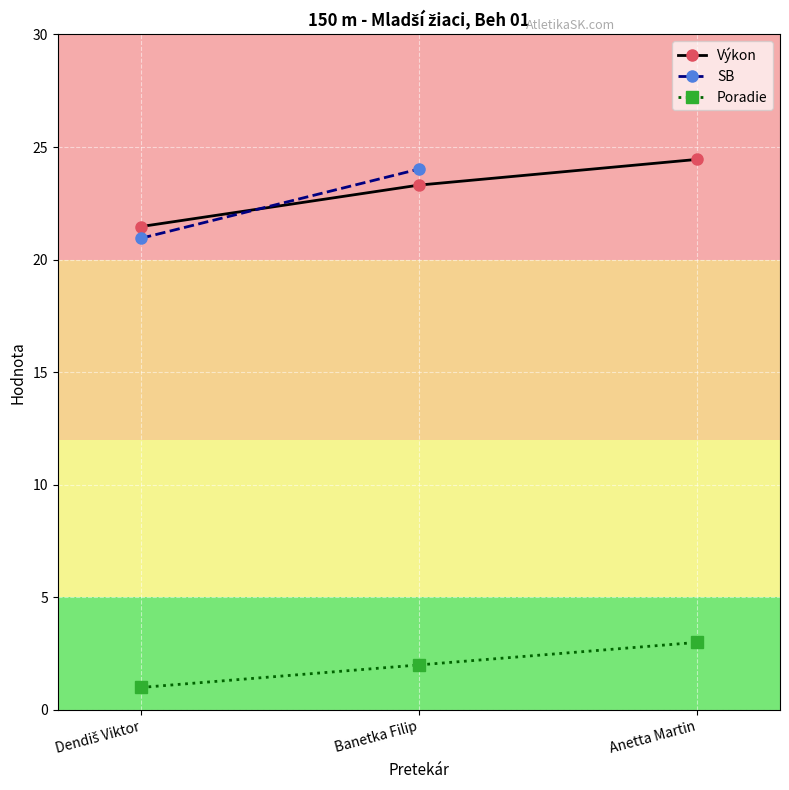

What is the difference between the highest and lowest values at Anetta Martin?

21.4